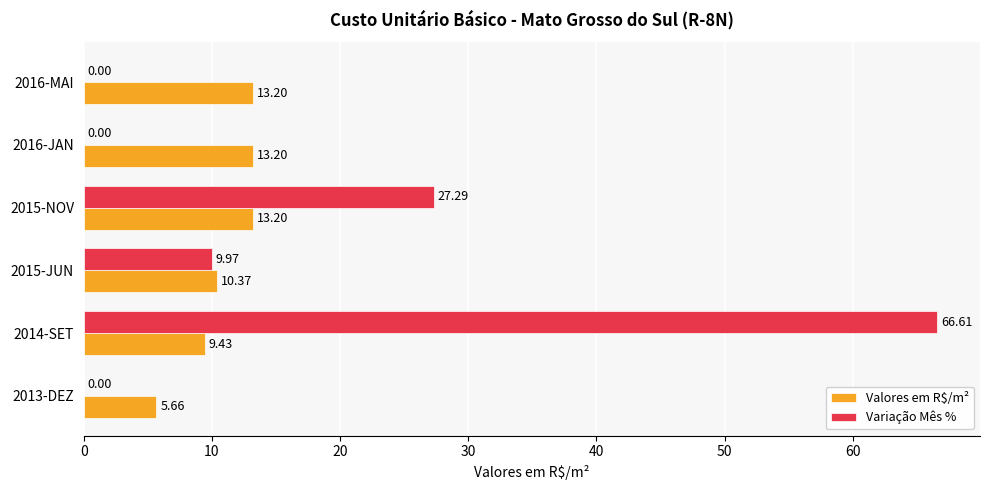

At which category is the sum across all series the highest?

2014-SET